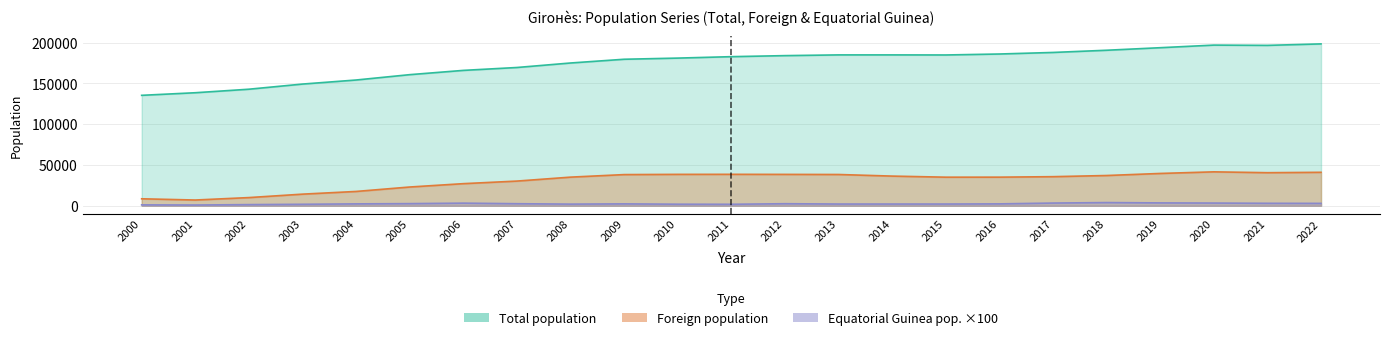

List the series in order of their peak value, highest first.

Total population, Foreign population, Equatorial Guinea population